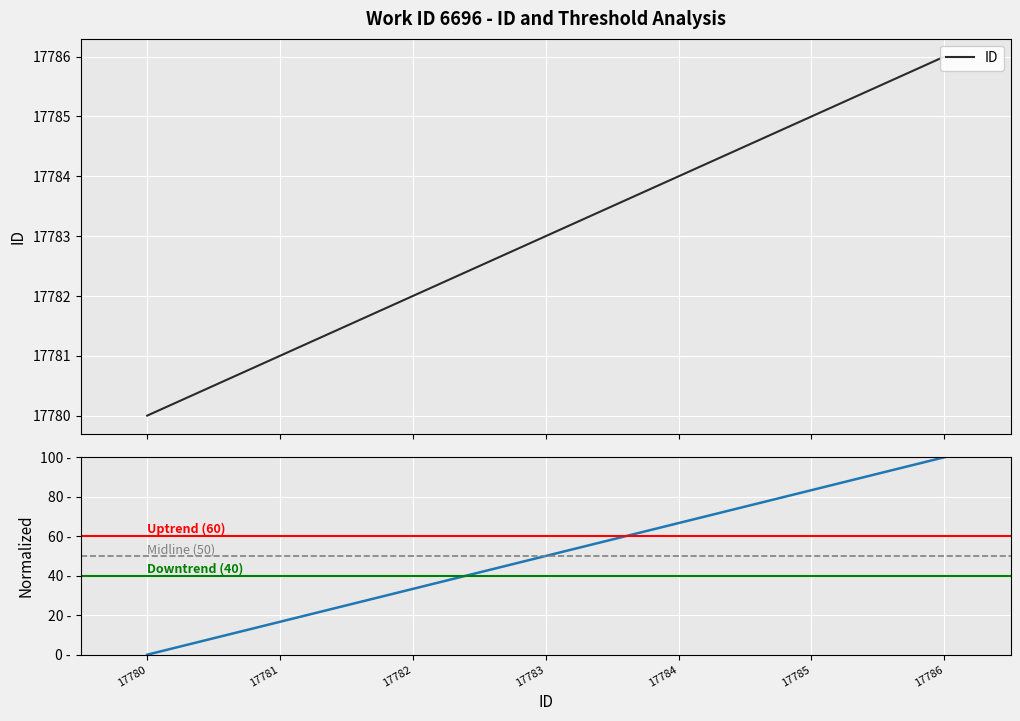

True or false: Normalized ID has a value of 16.7 at 17781.

True